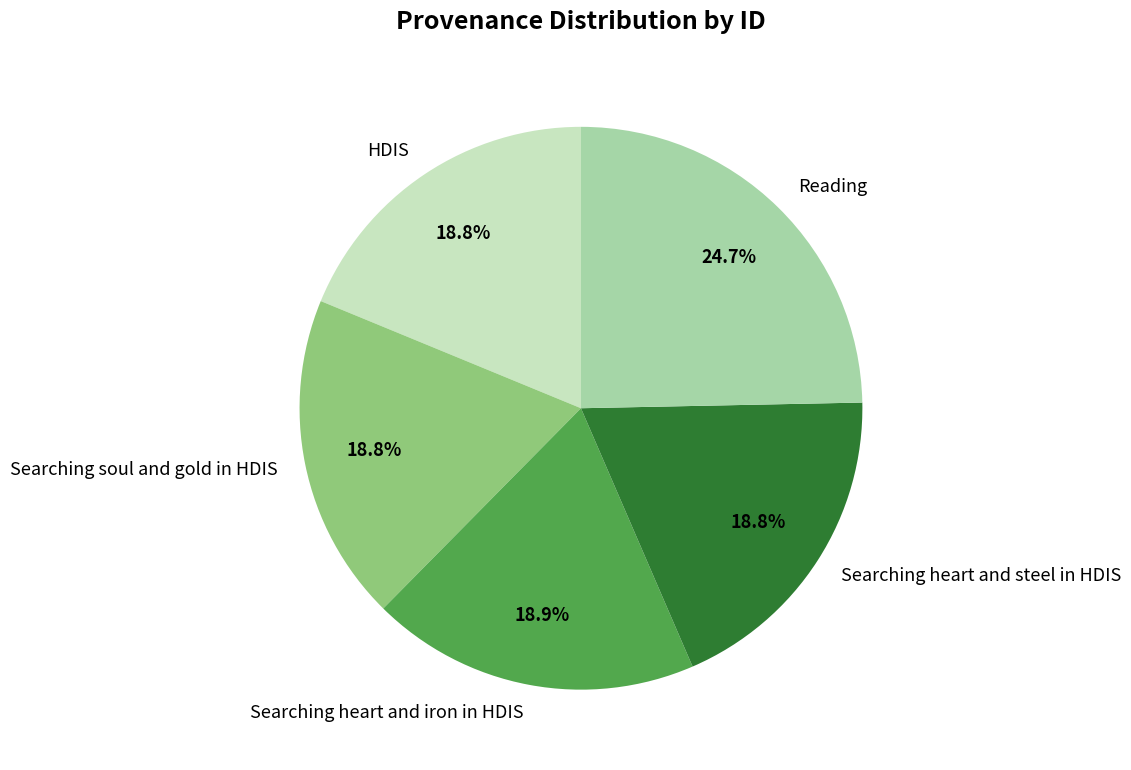

Does HDIS account for over 50% of the chart?

No